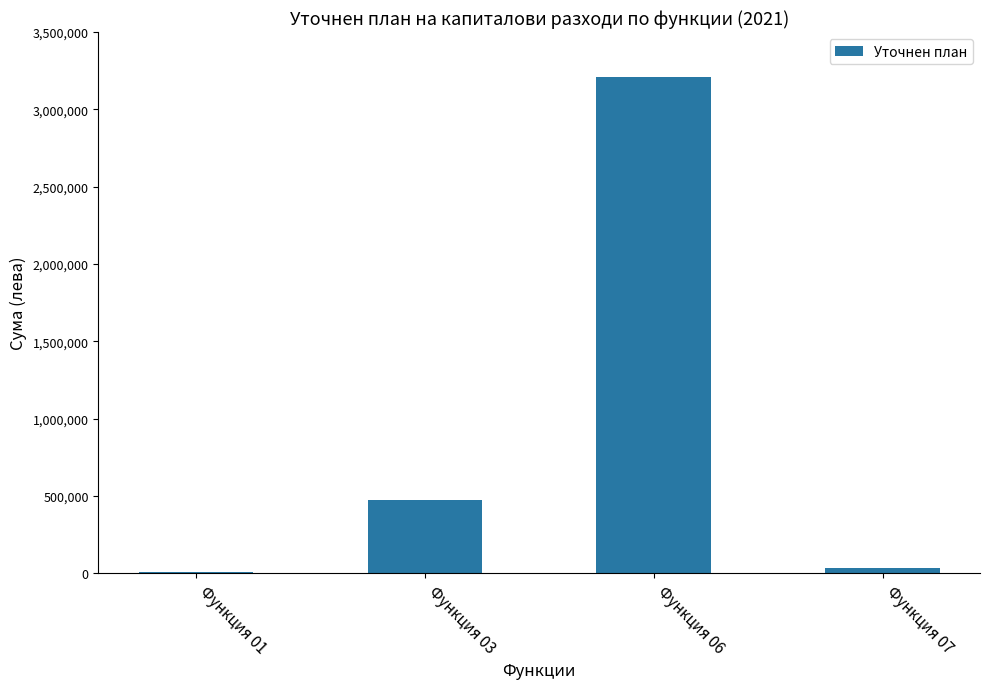

Where is the data nearest to the value 1610136?

Функция 03